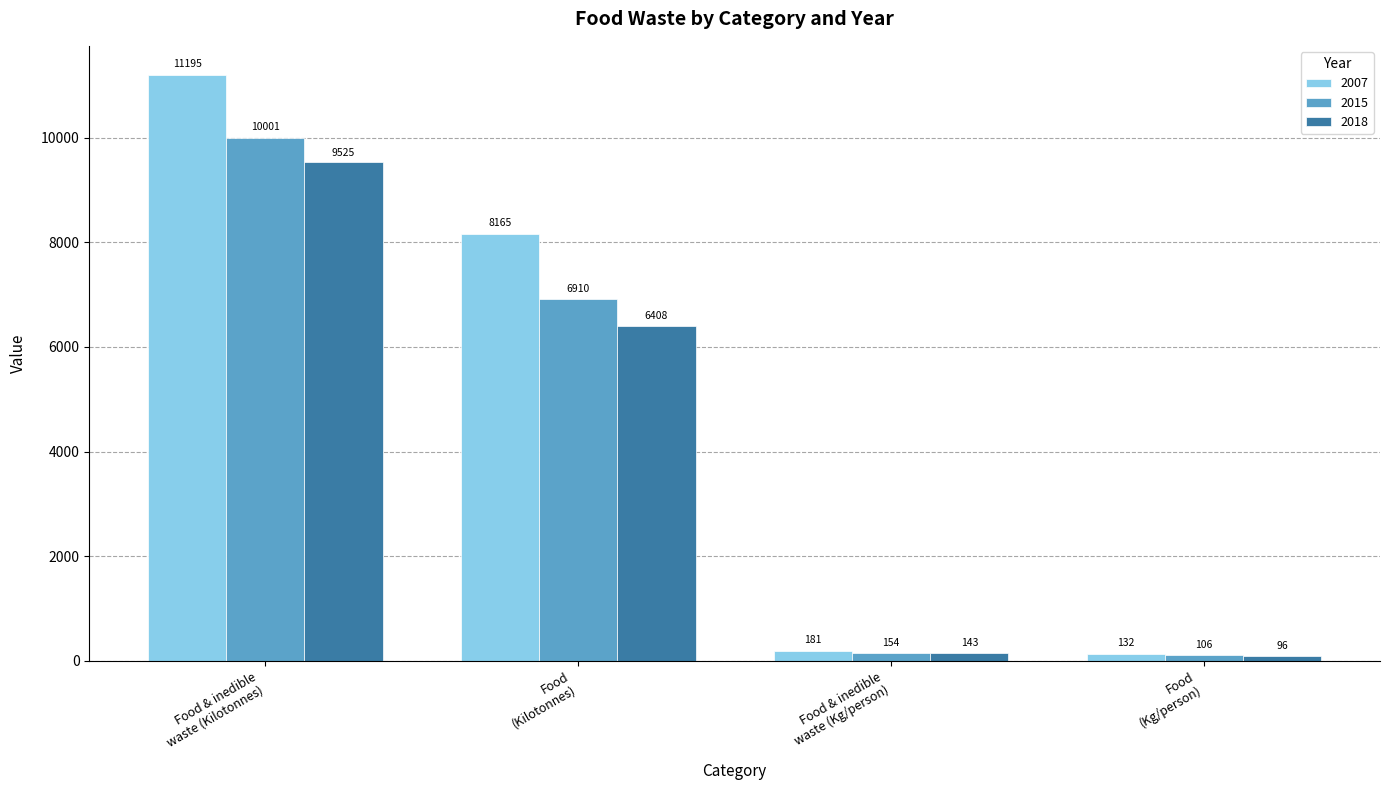

What is the highest value of the 2018 series?

9525.0